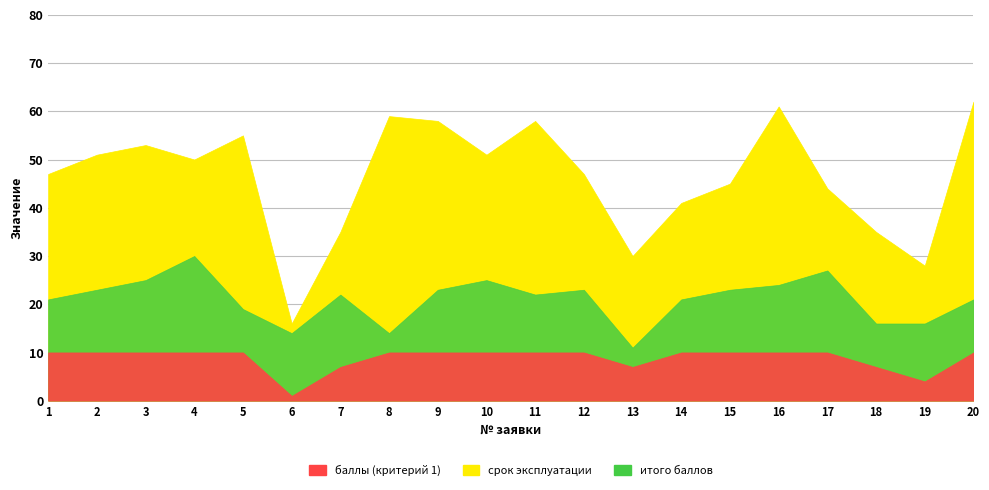

True or false: итого баллов and баллы (критерий 1) cross at least once.

False